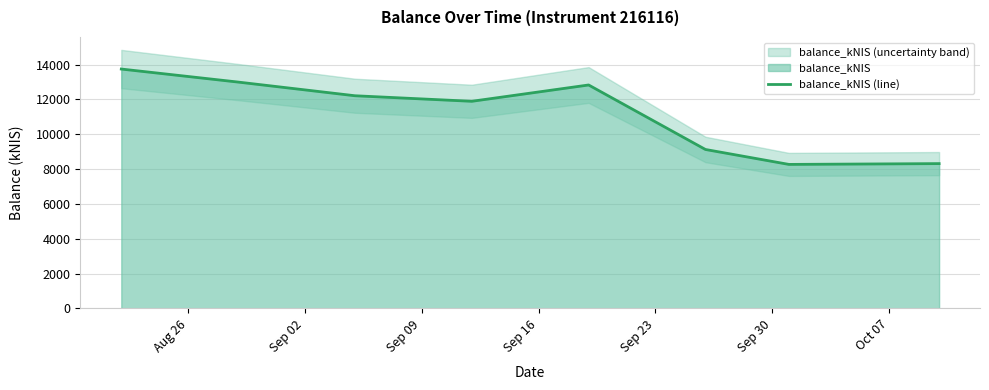

What is the minimum value for balance_kNIS (line)?

8269.7